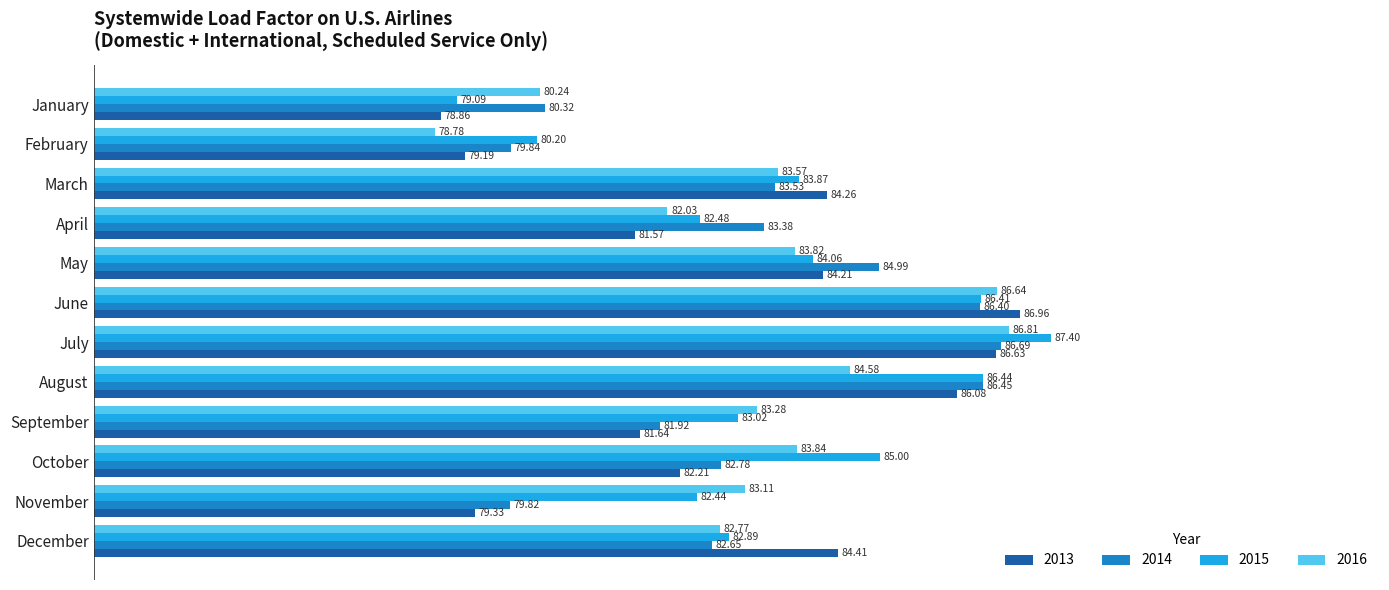

Between January and May, which series saw the biggest shift?

2013